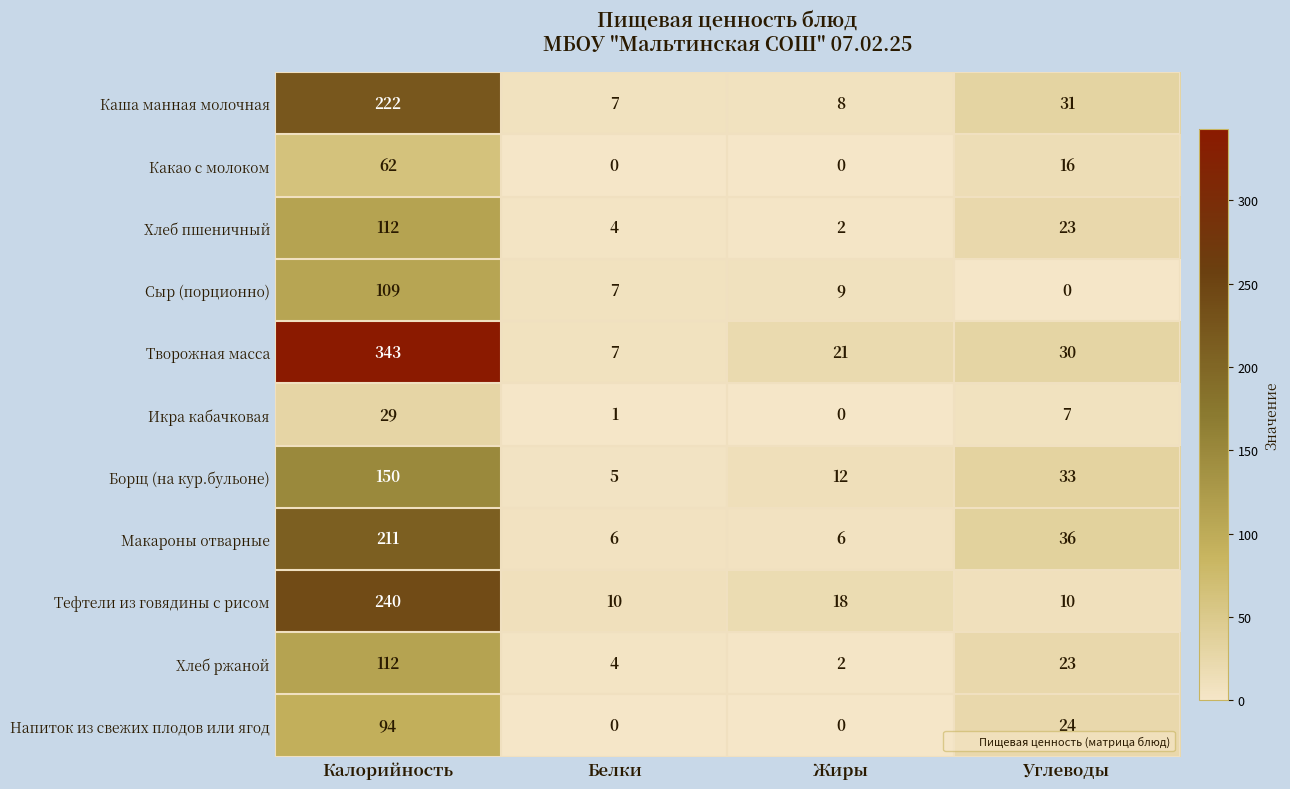

Between Калорийность and Жиры, which series saw the biggest shift?

Творожная масса